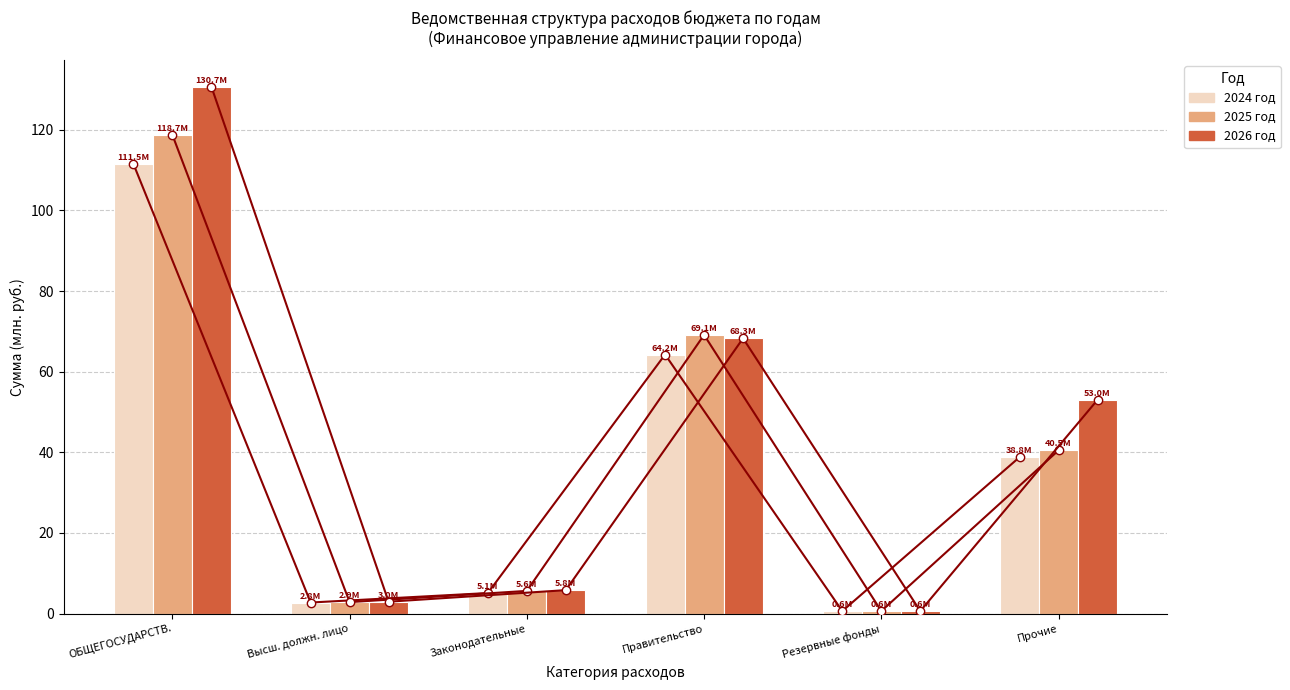

What is the sum of the 2026 год total values at Законодательные and Прочие?

58.8